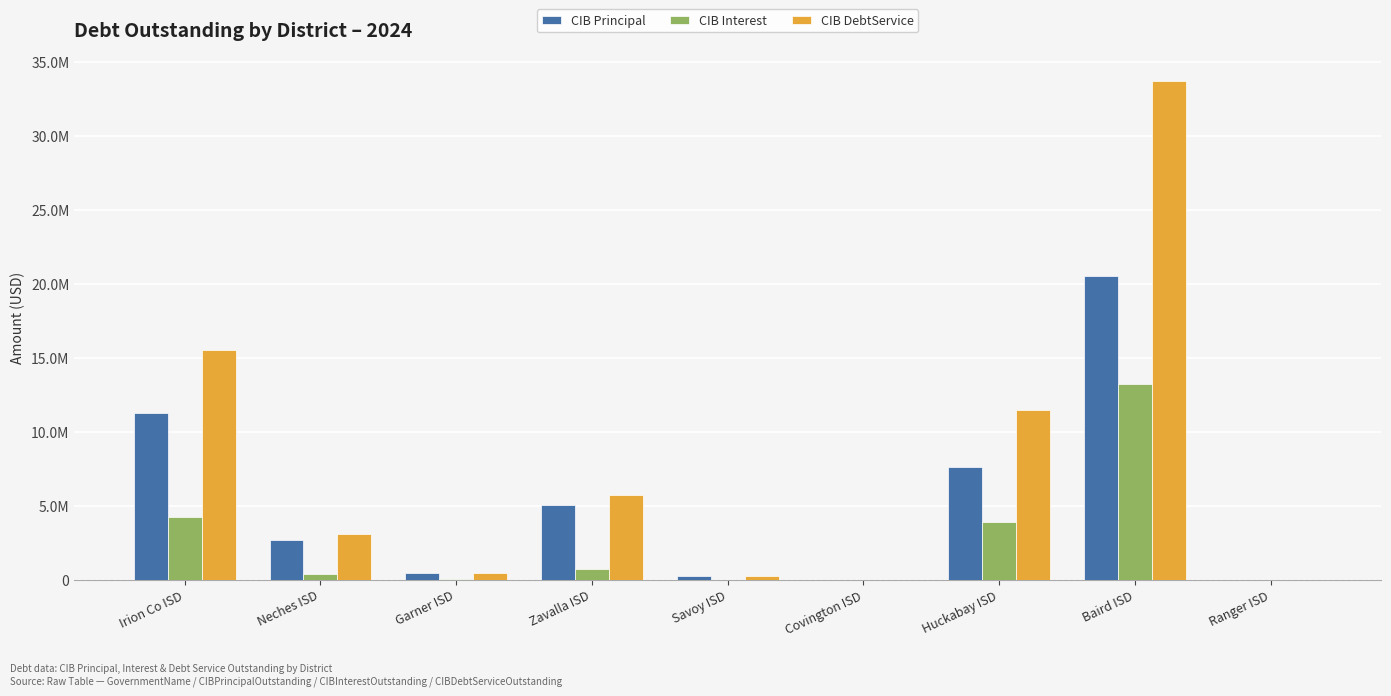

Rank the series by their maximum value, from lowest to highest.

CIB Interest, CIB Principal, CIB DebtService